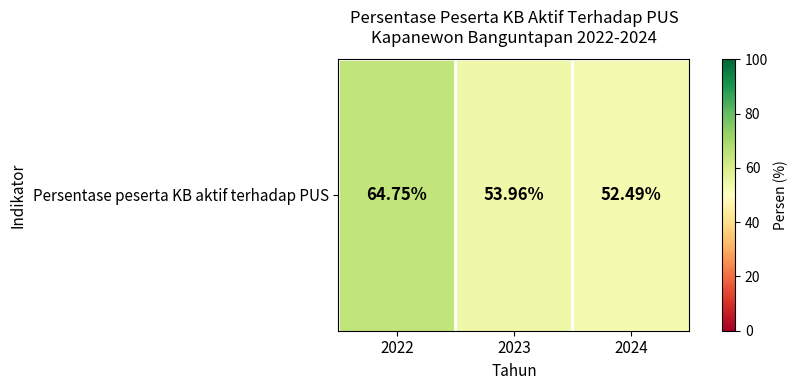

Which label corresponds to the smallest value in the chart?

2024